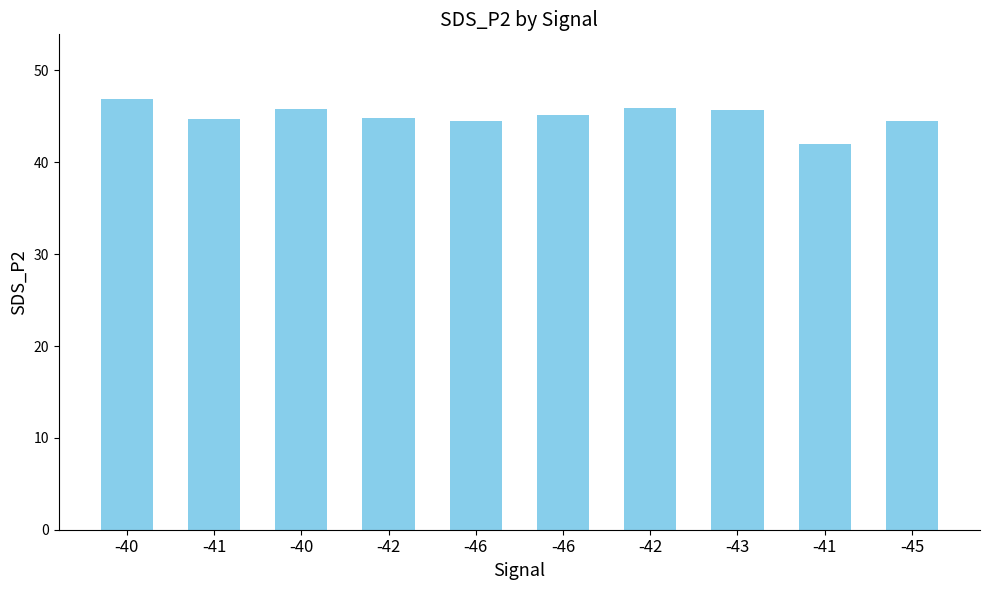

Are the bars grouped side by side (vs. stacked)?

No